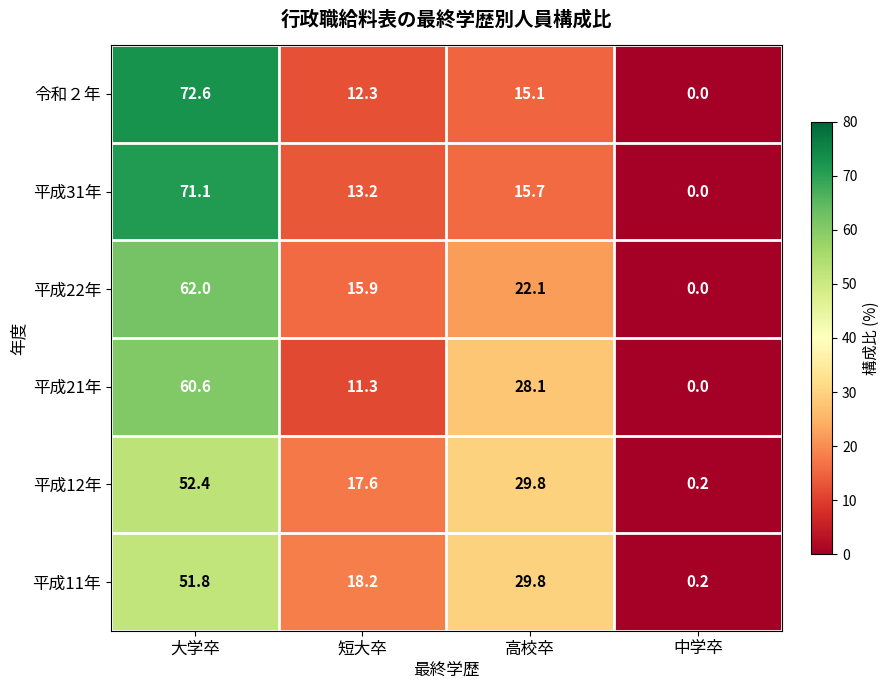

What is the average value of the 令和２年 series?

25.0